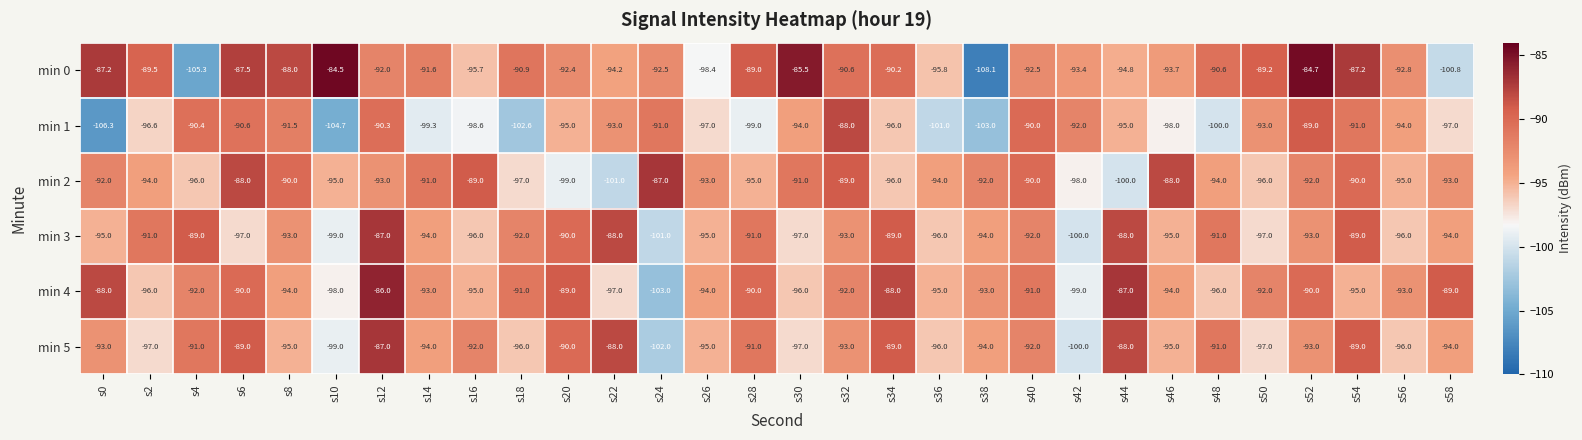

Is the value of min 4 at s26 greater than the value of min 1 at s38?

Yes